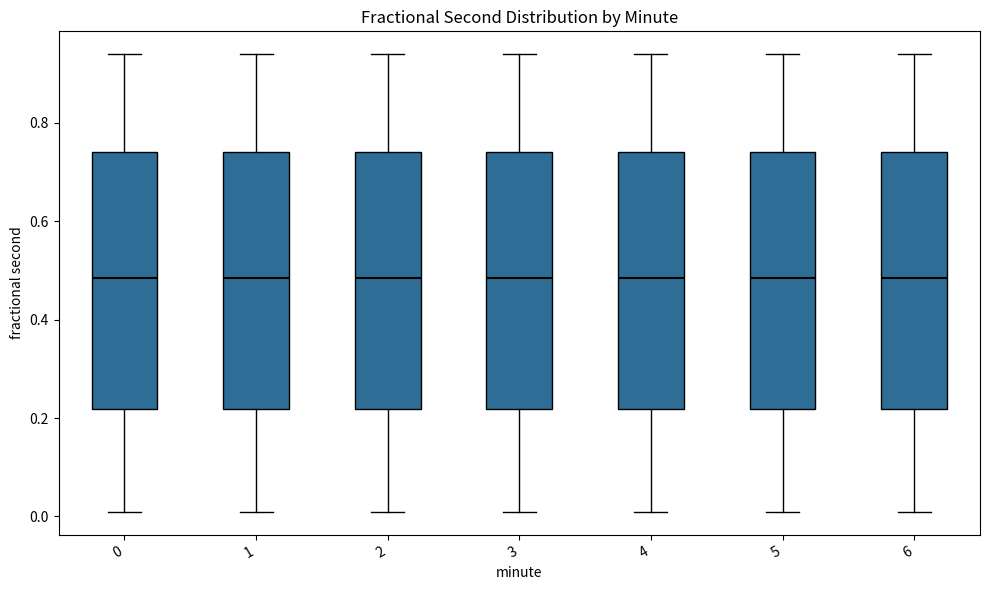

Reading left to right, read every box against the y-axis: the position of its median line, the range the box covers, and the ends of its whiskers. The values are not printed on the chart, so give them approximately, as read against the axis.

0: median 0.48, box 0.22 to 0.74, whiskers 0.00 to 0.94
1: median 0.48, box 0.22 to 0.74, whiskers 0.00 to 0.94
2: median 0.48, box 0.22 to 0.74, whiskers 0.00 to 0.94
3: median 0.48, box 0.22 to 0.74, whiskers 0.00 to 0.94
4: median 0.48, box 0.22 to 0.74, whiskers 0.00 to 0.94
5: median 0.48, box 0.22 to 0.74, whiskers 0.00 to 0.94
6: median 0.48, box 0.22 to 0.74, whiskers 0.00 to 0.94